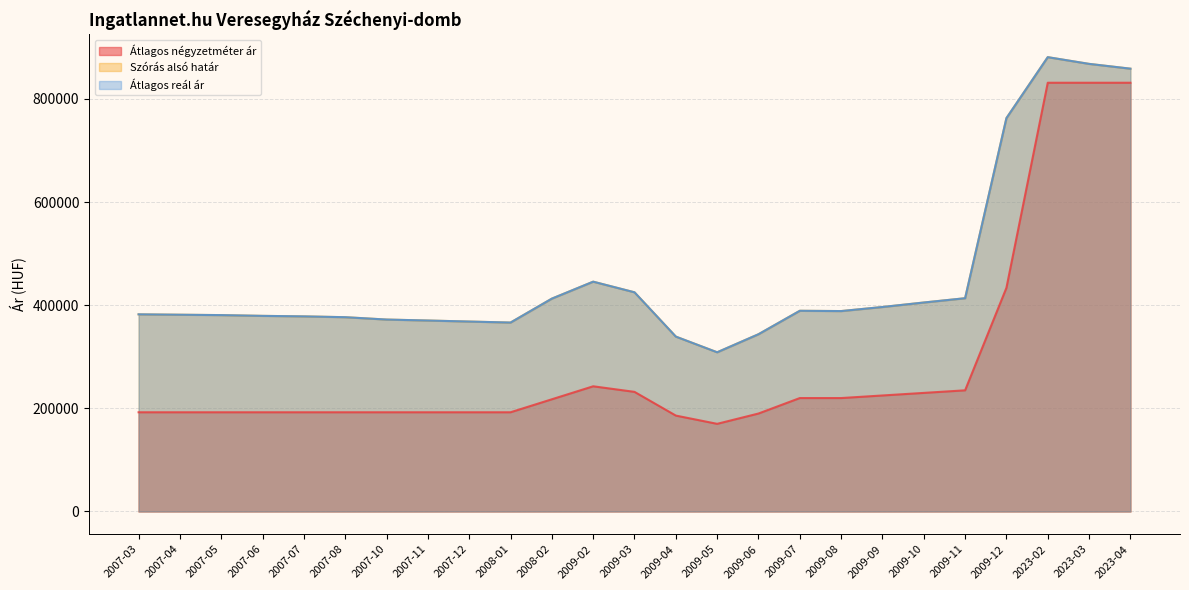

How many data points does each series have?

25